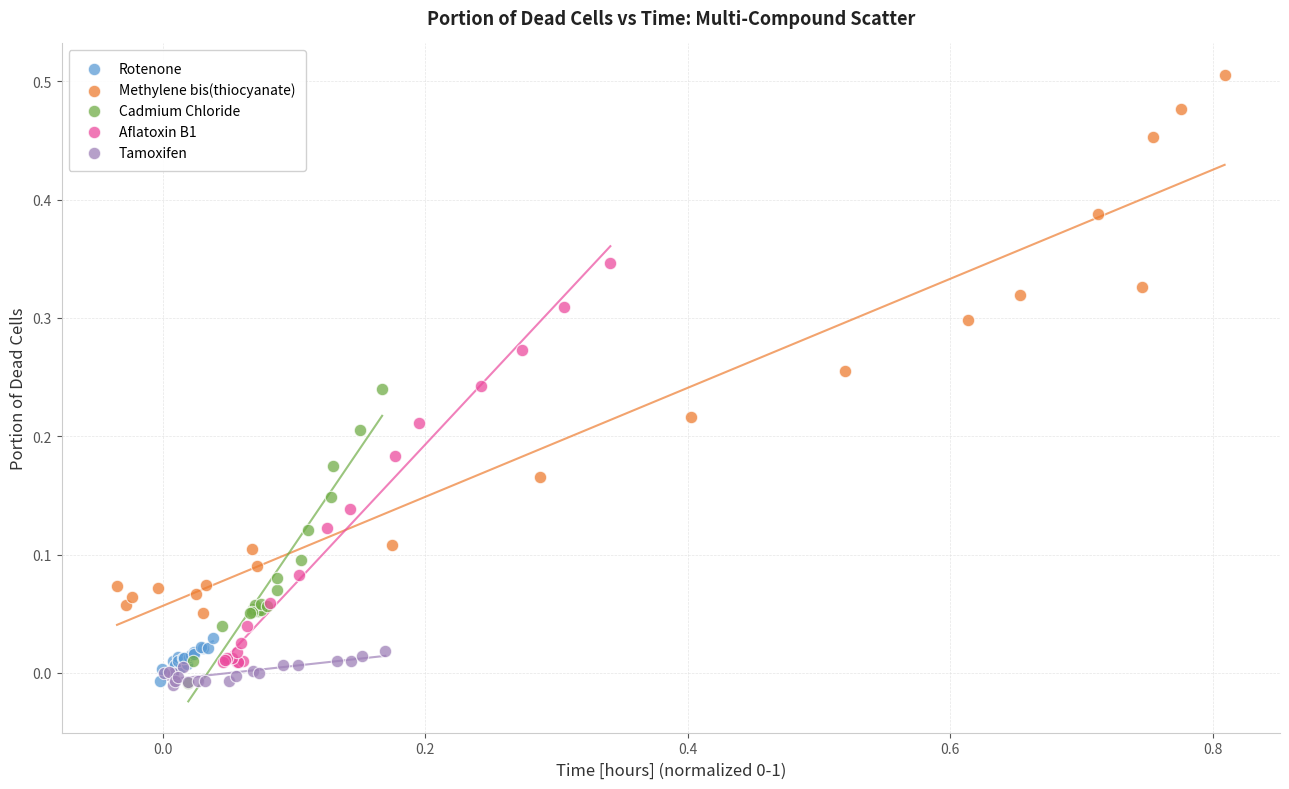

Which series has the largest Y range (max minus min)?

Methylene bis(thiocyanate)